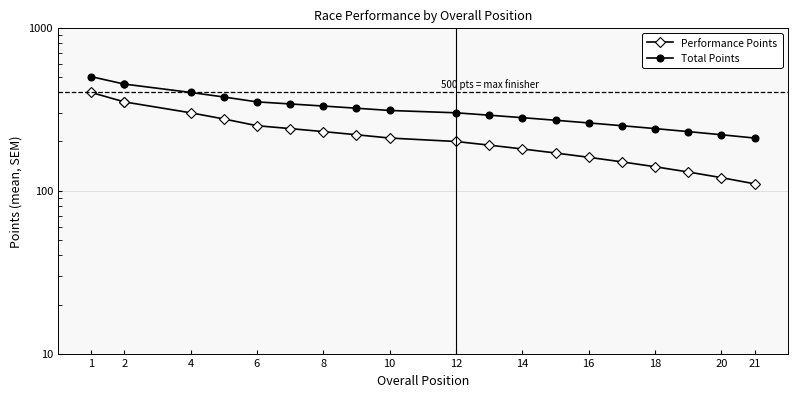

What is the average value of the Total Points series?

319